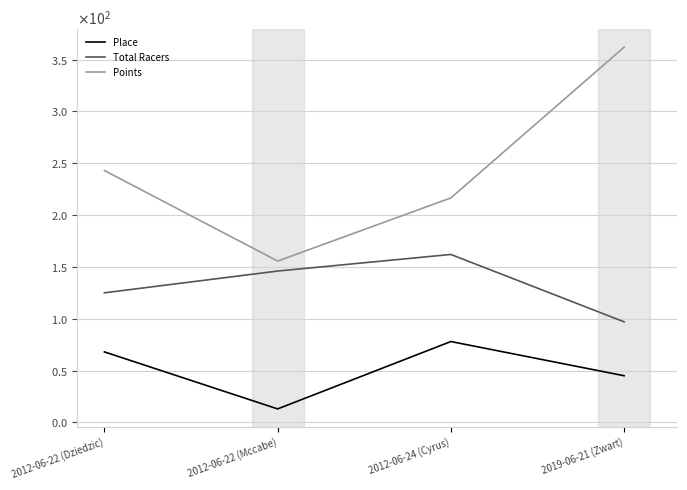

Which series has the largest range (max minus min)?

Points